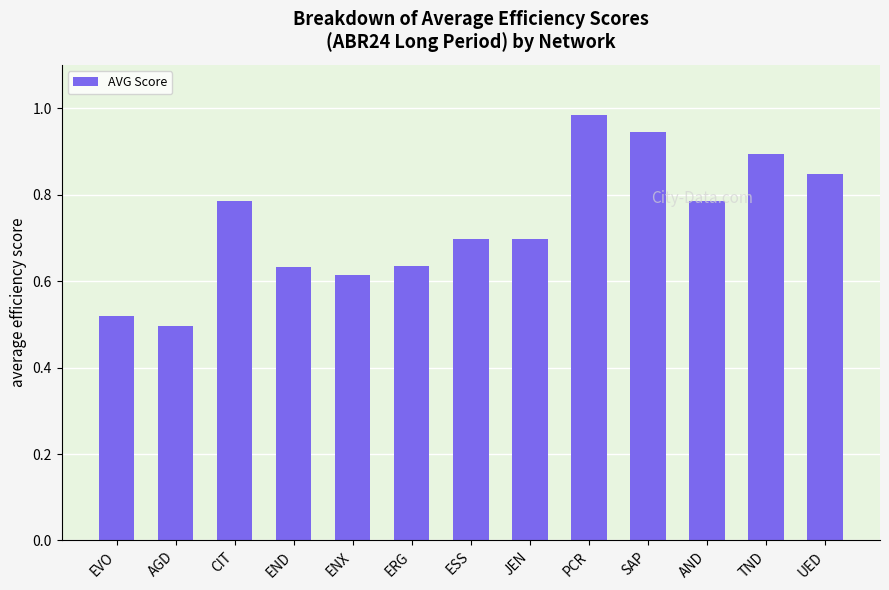

What is the change in value from ERG to PCR?

+0.3